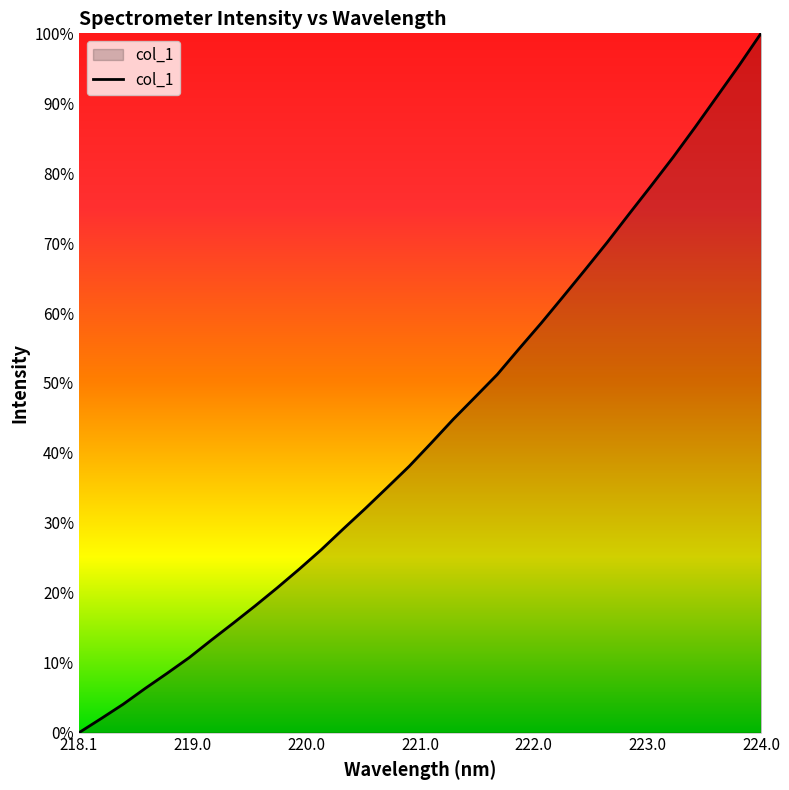

Does the chart have visible grid lines?

No